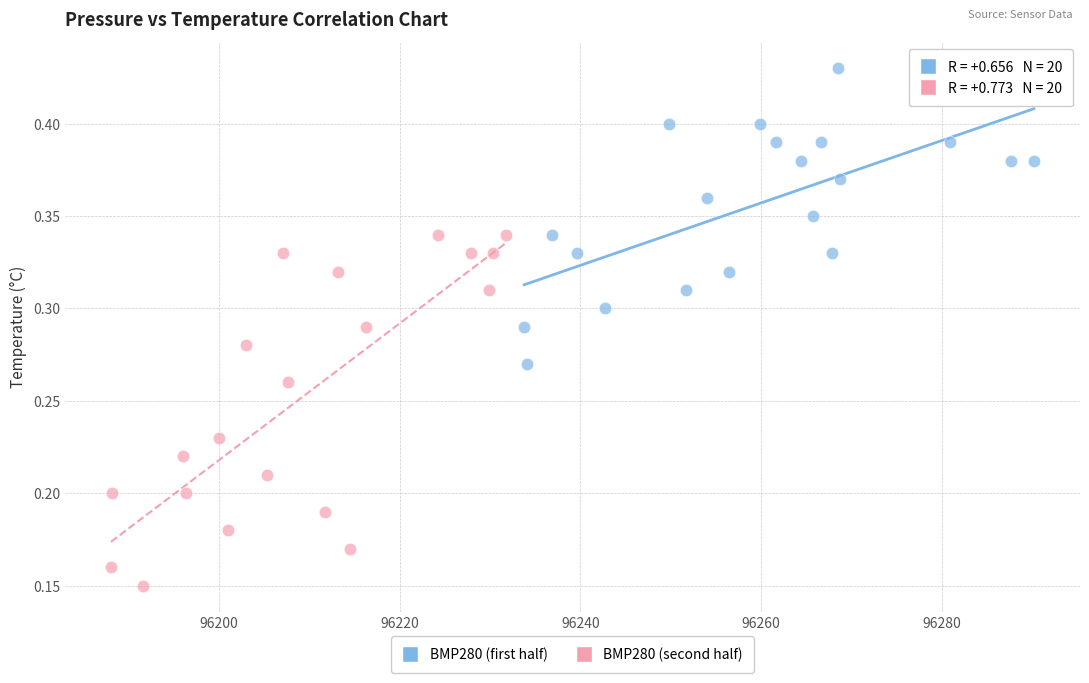

What are all the series names shown in the legend?

BMP280 (first half), BMP280 (second half)